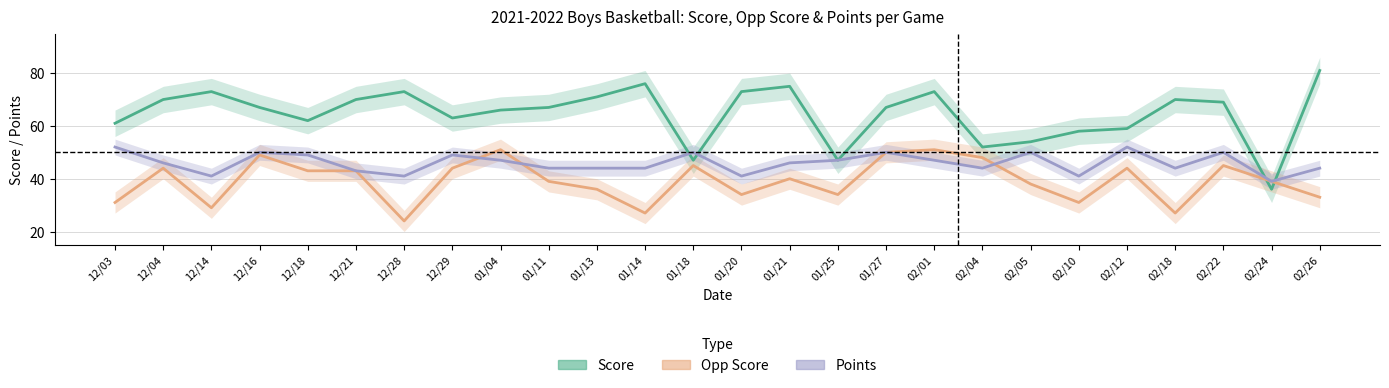

Which has a higher value, 01/13 or 02/24?

01/13